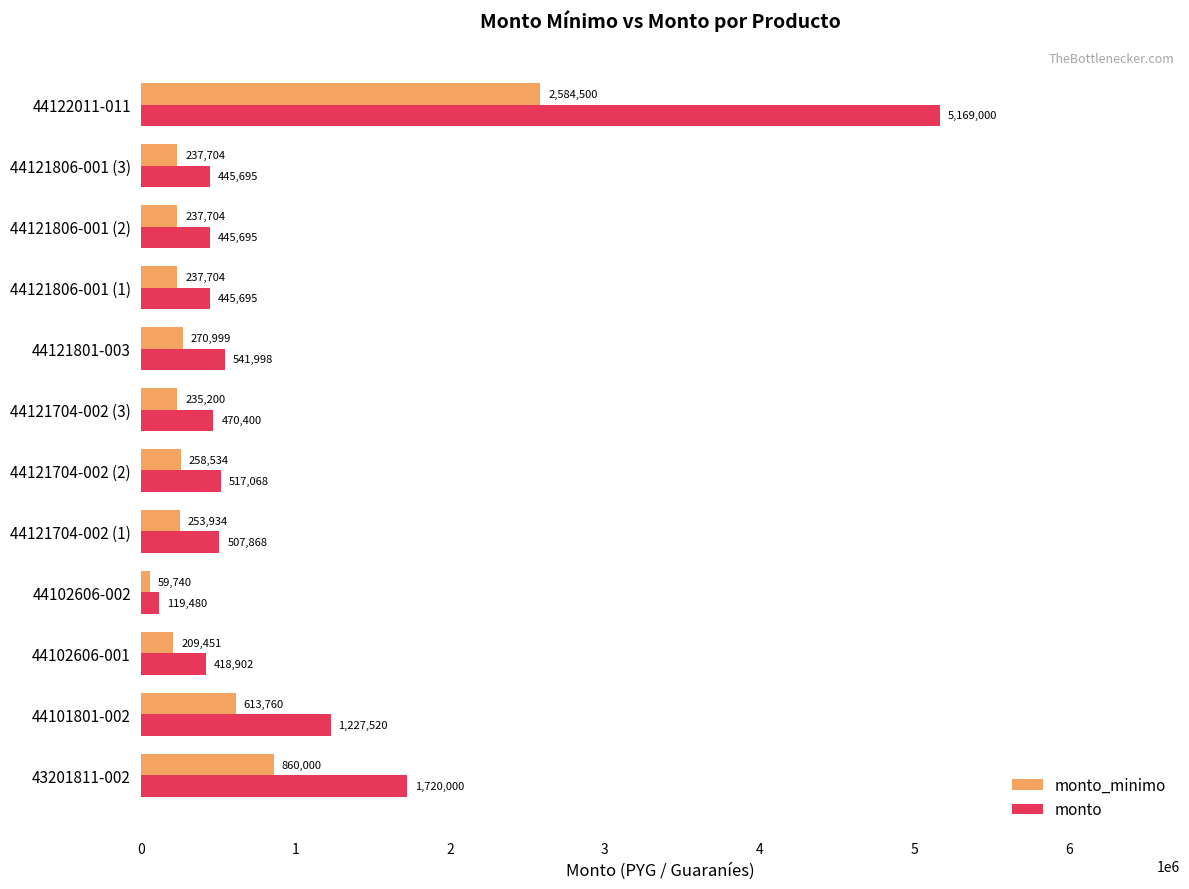

Which series changed the most between 44121704-002 (3) and 44122011-011?

monto